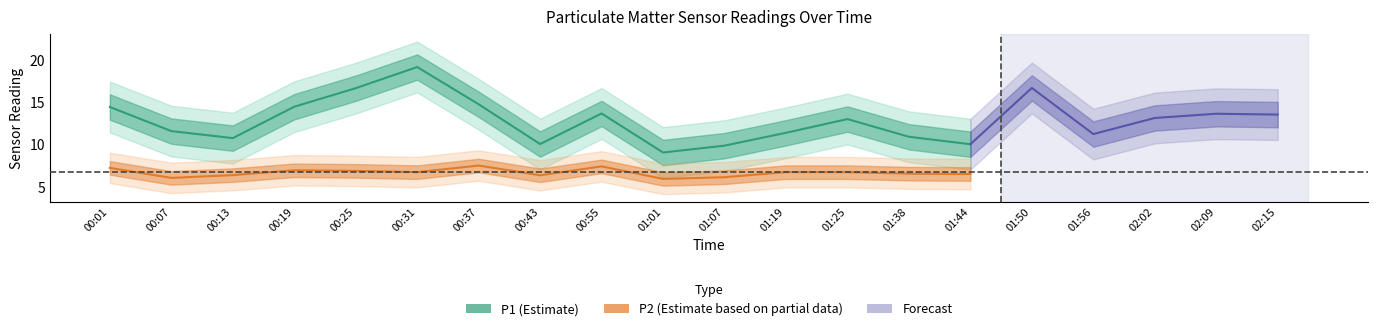

Which series has the largest total across all categories?

P1